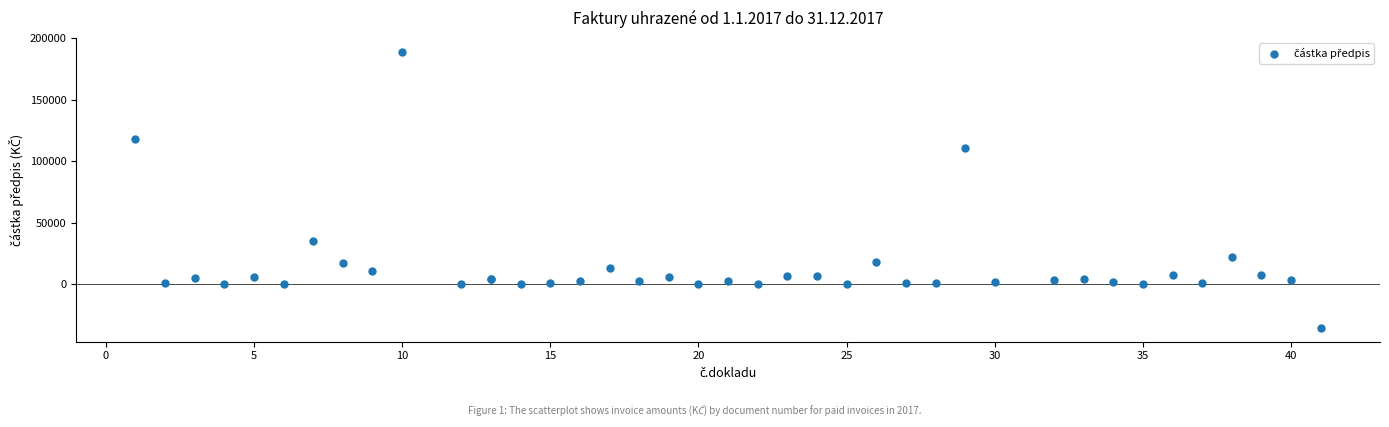

What Y value in the scatter plot is closest to 76837?

110790.0